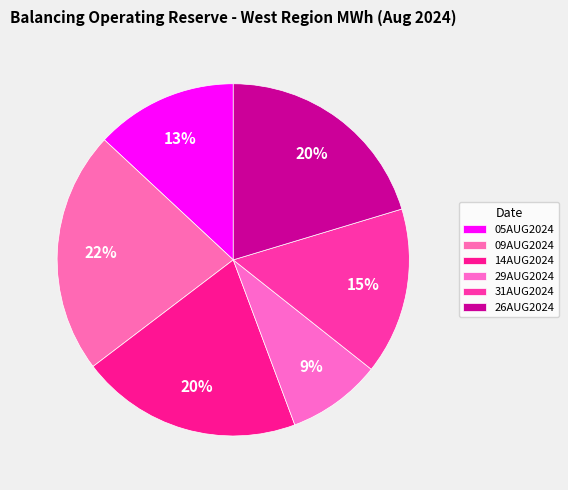

How many segments does this pie chart have?

6